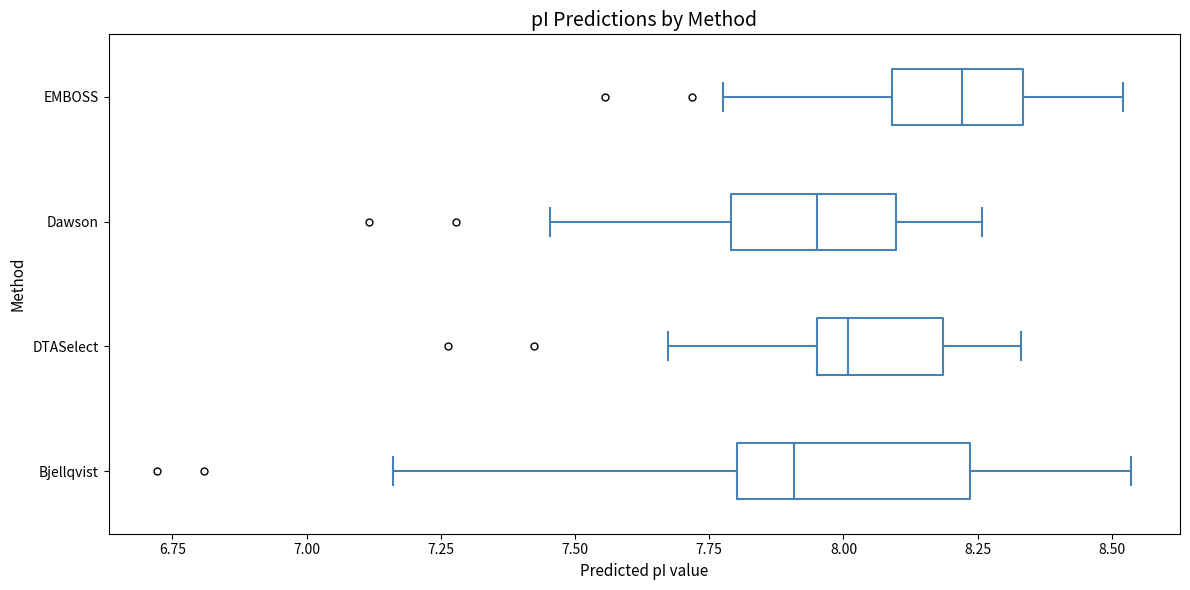

Comparing the boxes themselves (not the whiskers), which one is the widest?

Bjellqvist